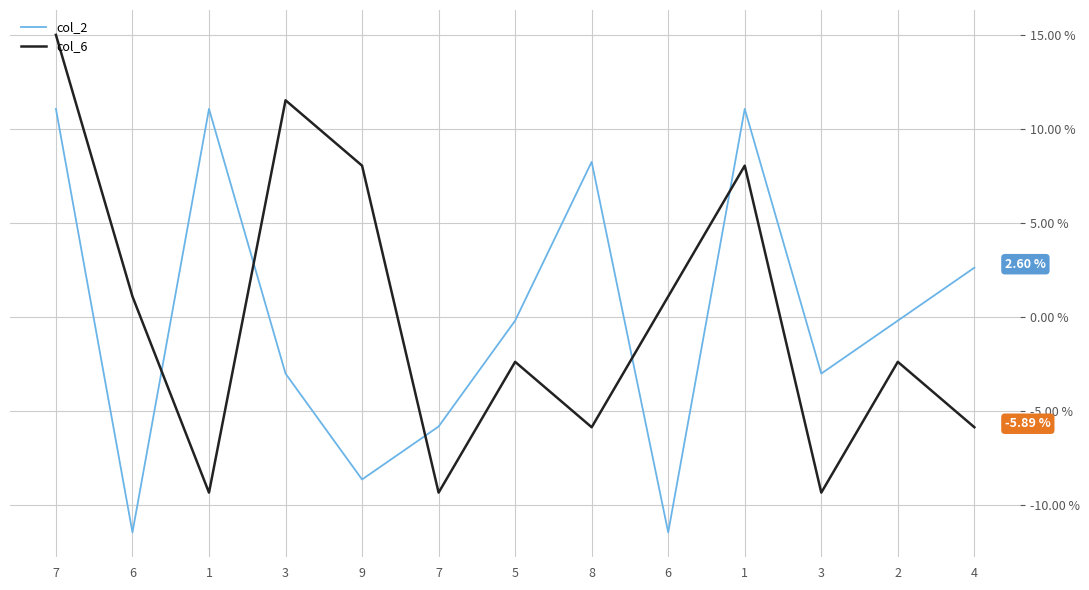

Reading right to left, list all the values displayed in this chart.

col_2: 2.6	-0.2	-3.0	11.0	-11.5	8.2	-0.2	-5.8	-8.7	-3.0	11.0	-11.5	11.0
col_6: -5.9	-2.4	-9.4	8.0	1.1	-5.9	-2.4	-9.4	8.0	11.5	-9.4	1.1	15.0